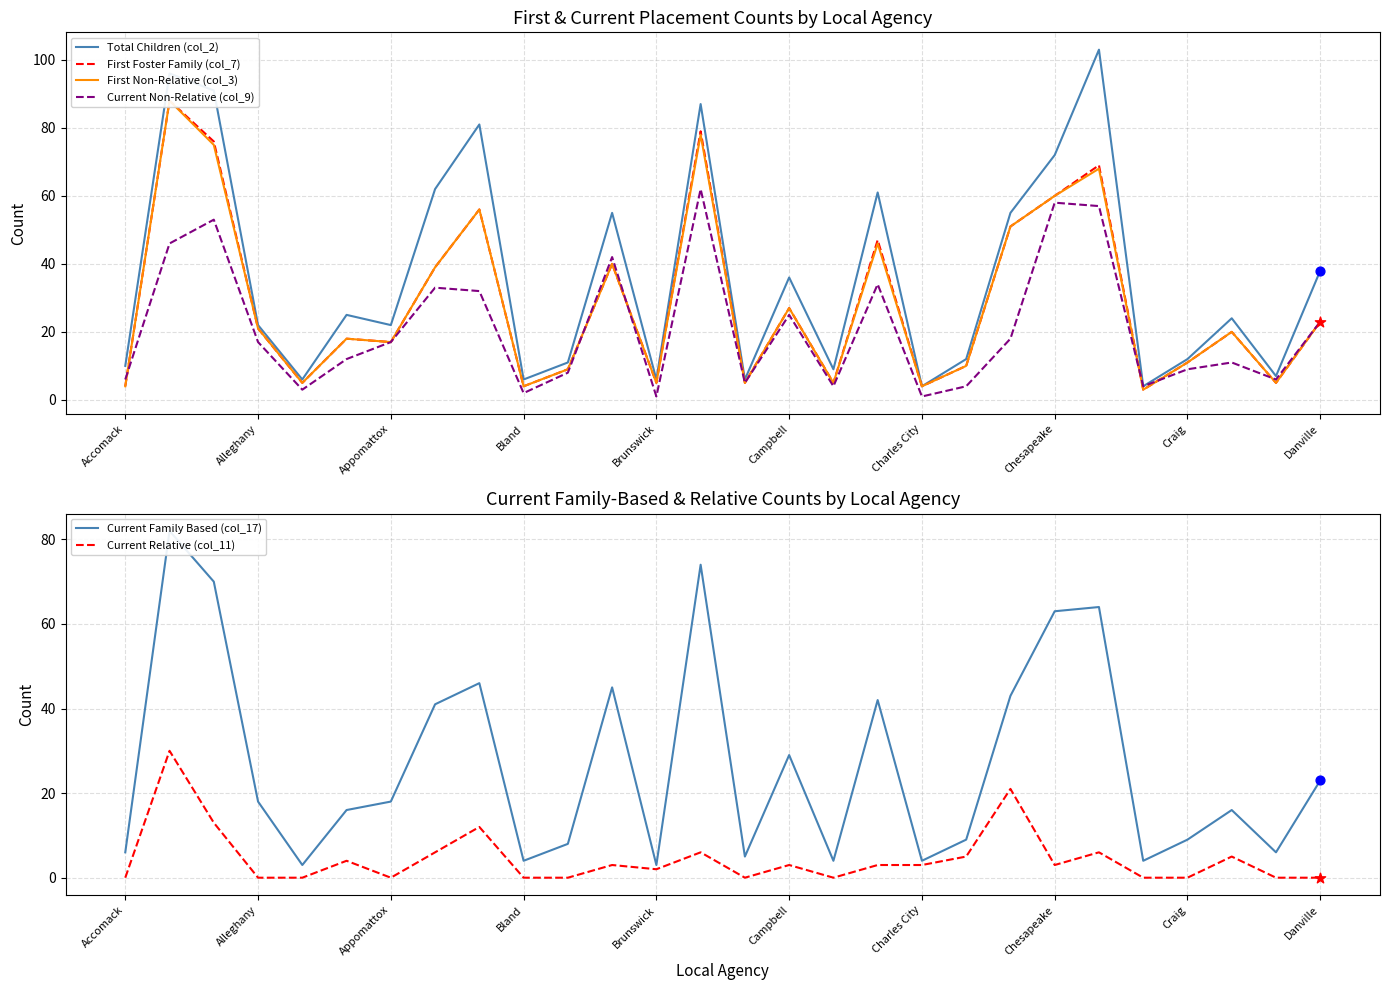

Which series reaches the minimum Y coordinate?

Current Relative (col_11)